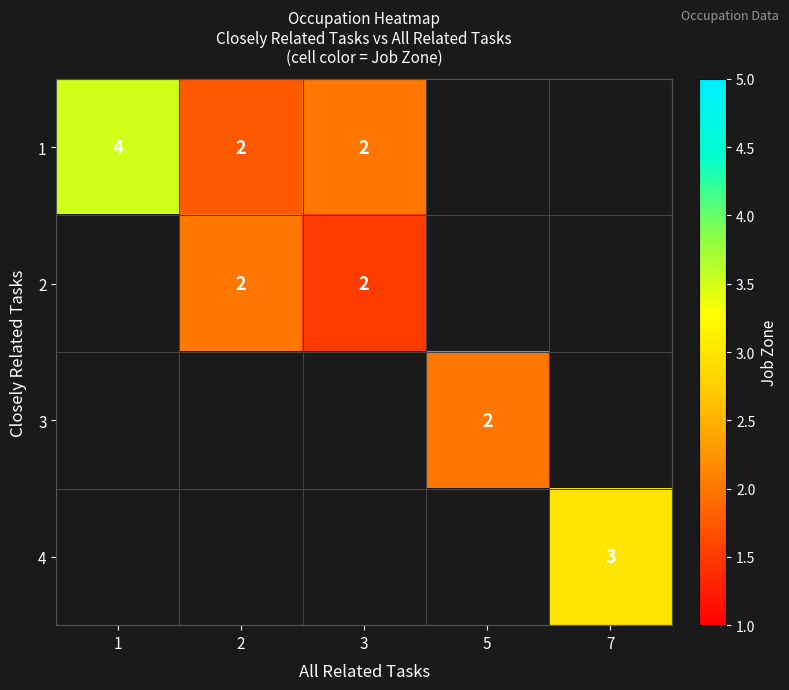

The 2 series shows 2.0 at 2. True or false?

True